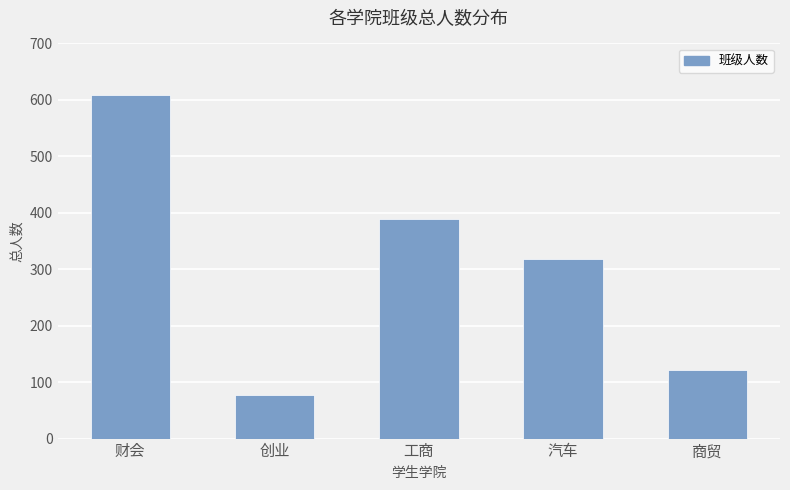

What is the label of the 1st bar from the left?

财会